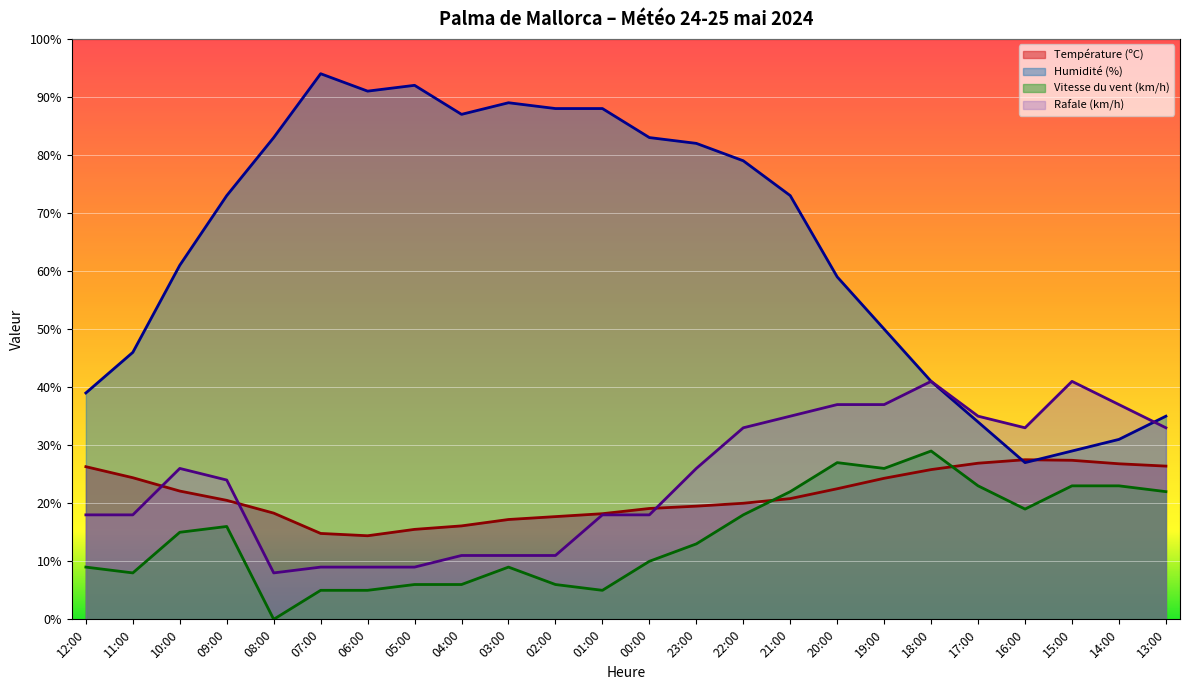

True or false: Température (ºC) has more than 0 interior local peaks.

True